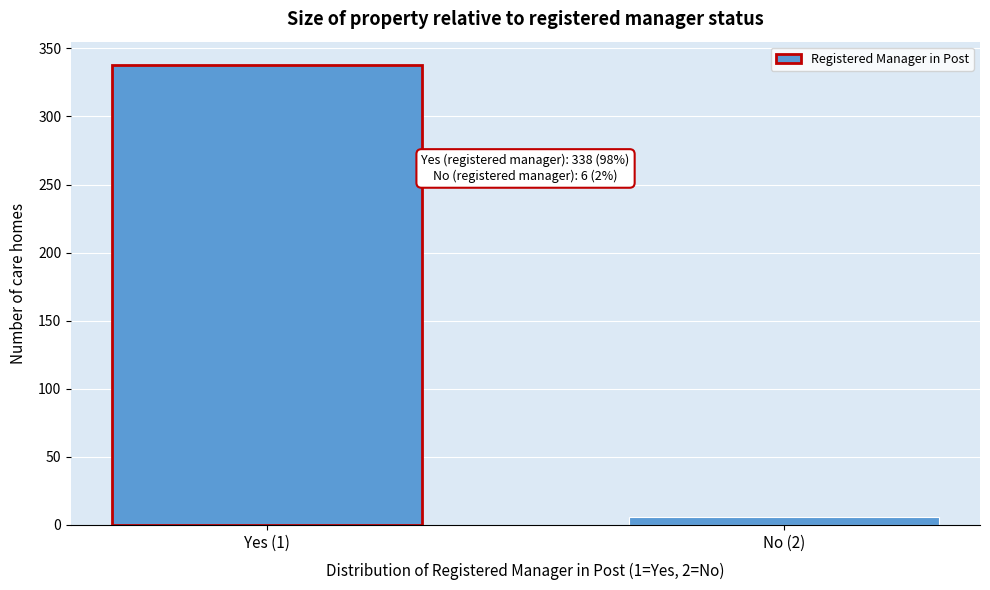

Reading left to right, extract all data points from this chart.

Yes (1)=338	No (2)=6